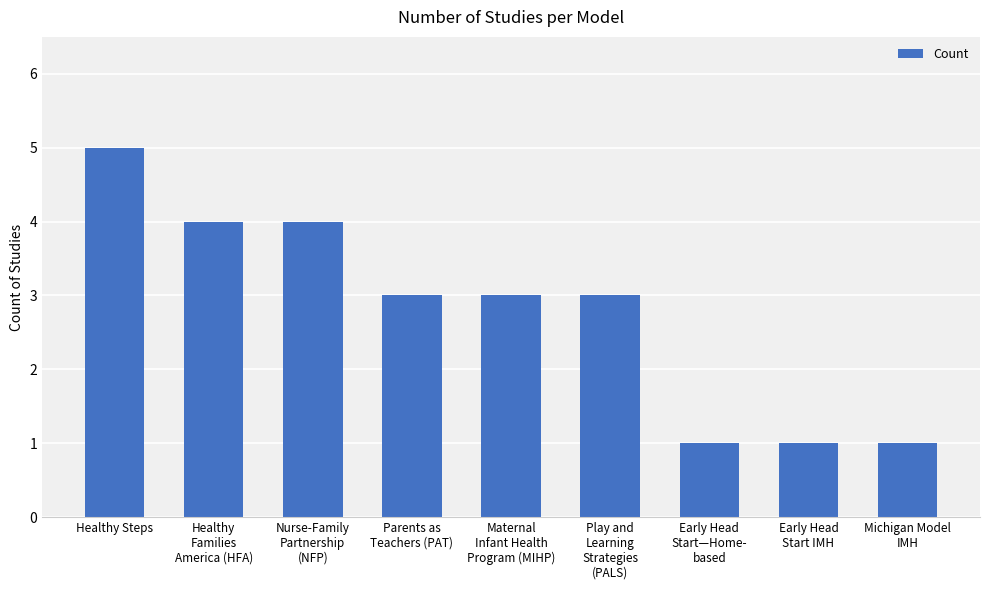

The chart shows a value of 3 at Parents as
Teachers (PAT). True or false?

True